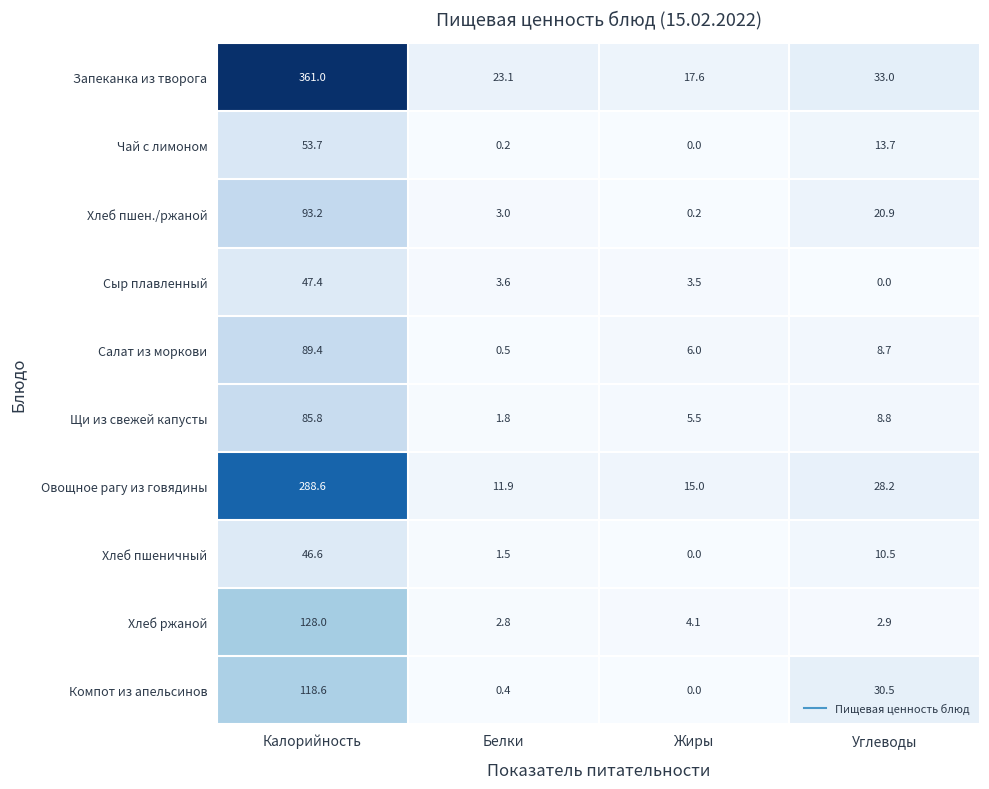

What is the sum of all Сыр плавленный values?

54.5